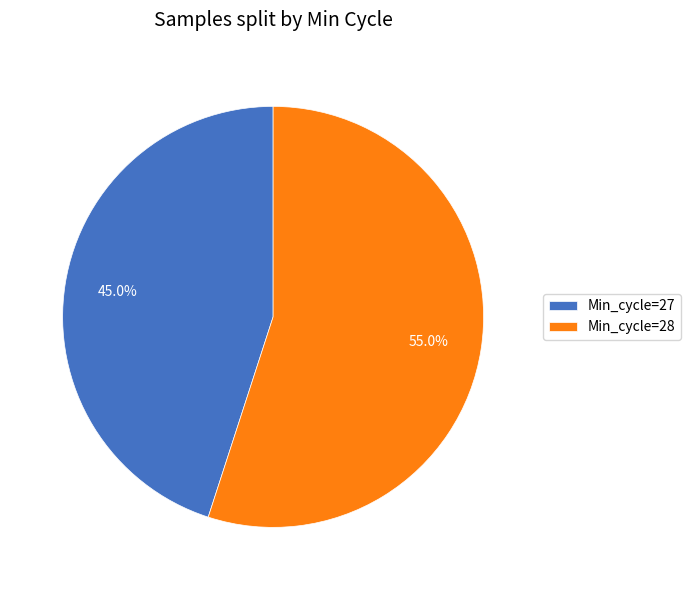

How much of the chart is everything except Min_cycle=27?

55.0%